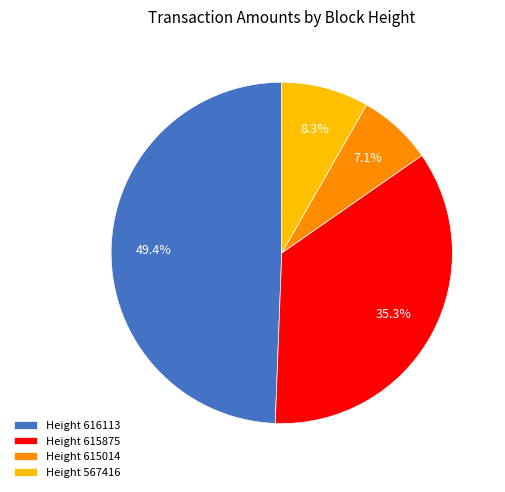

What is the smallest slice in the pie chart?

Height 615014